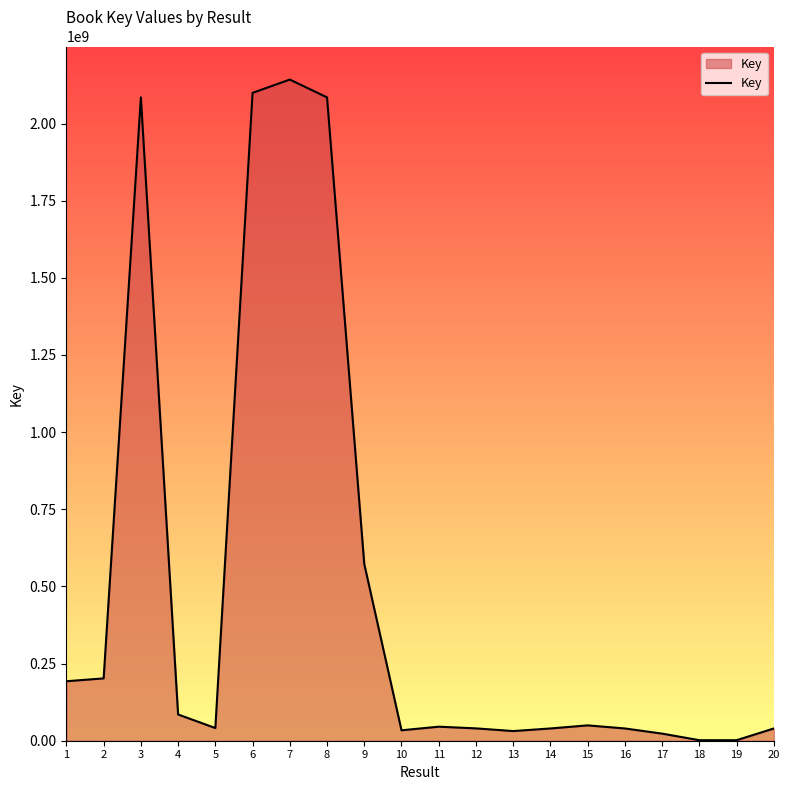

What is the greatest value displayed?

2142496364